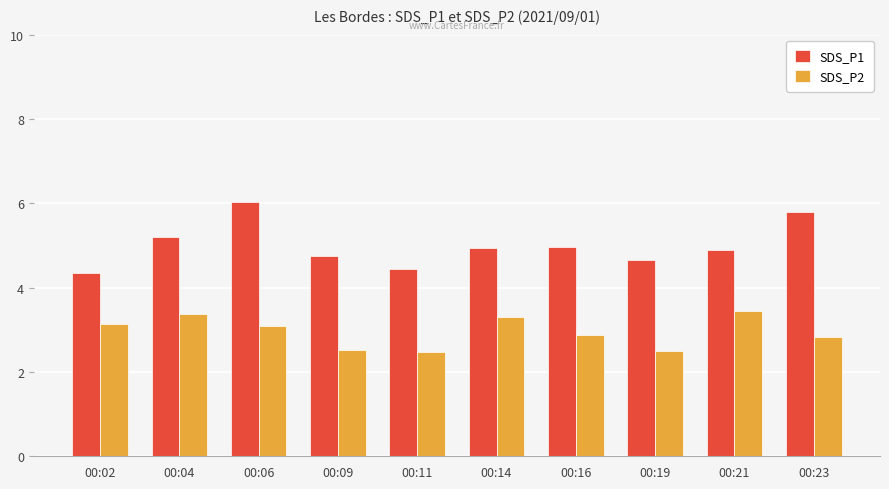

Rank the series at 00:02 from highest to lowest value.

SDS_P1, SDS_P2